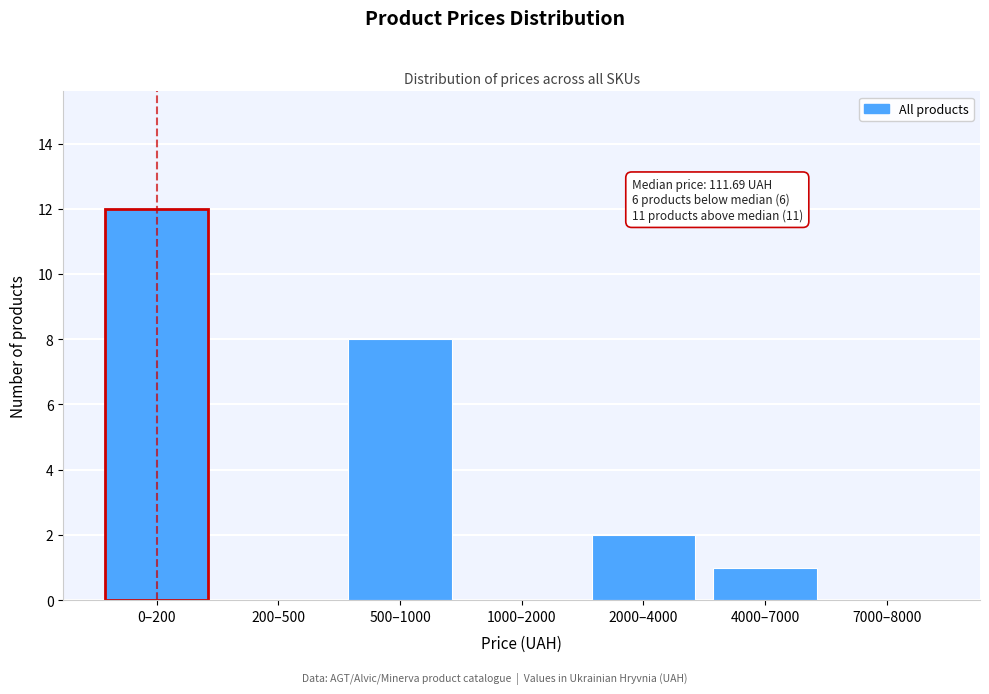

Reading left to right, list all the values displayed in this chart.

0–200=12	200–500=0	500–1000=8	1000–2000=0	2000–4000=2	4000–7000=1	7000–8000=0